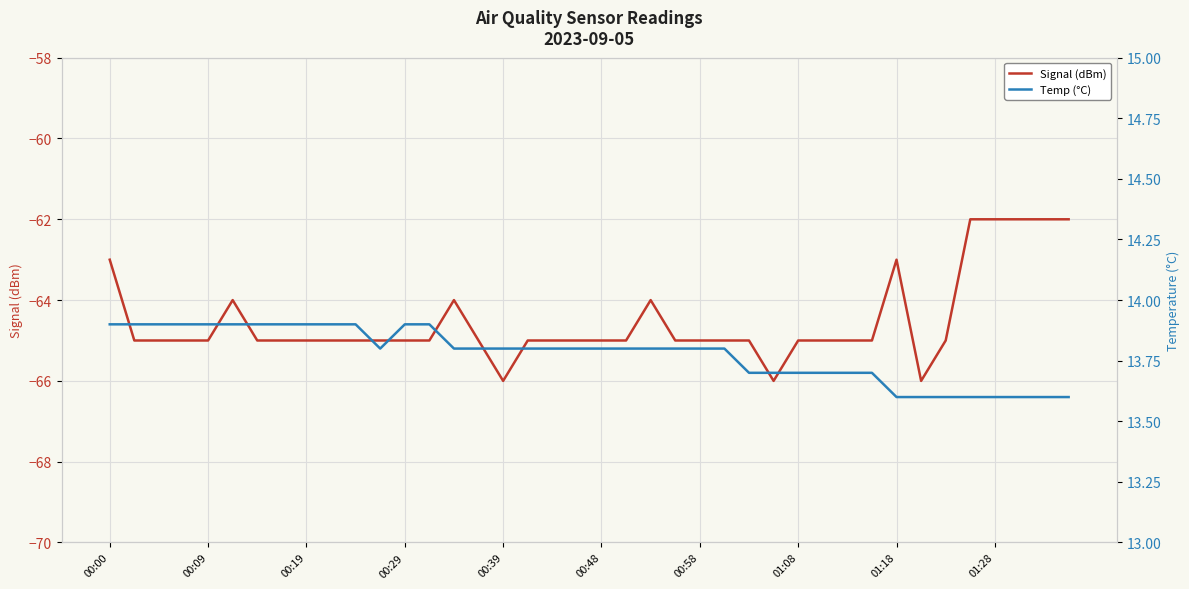

Read the Temp (°C) value at 38.

13.6